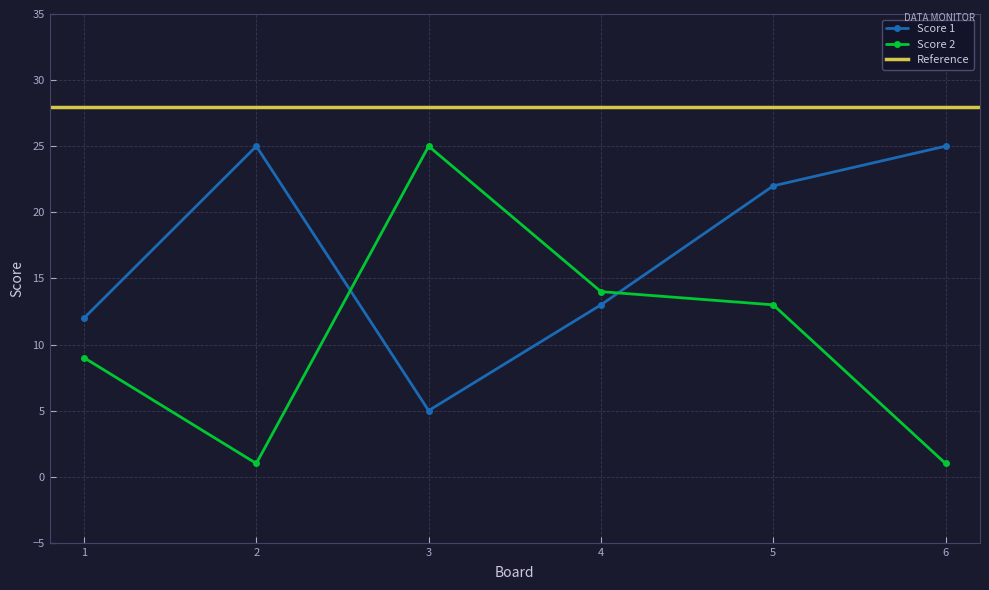

How many values in the Score 2 series exceed 13?

2